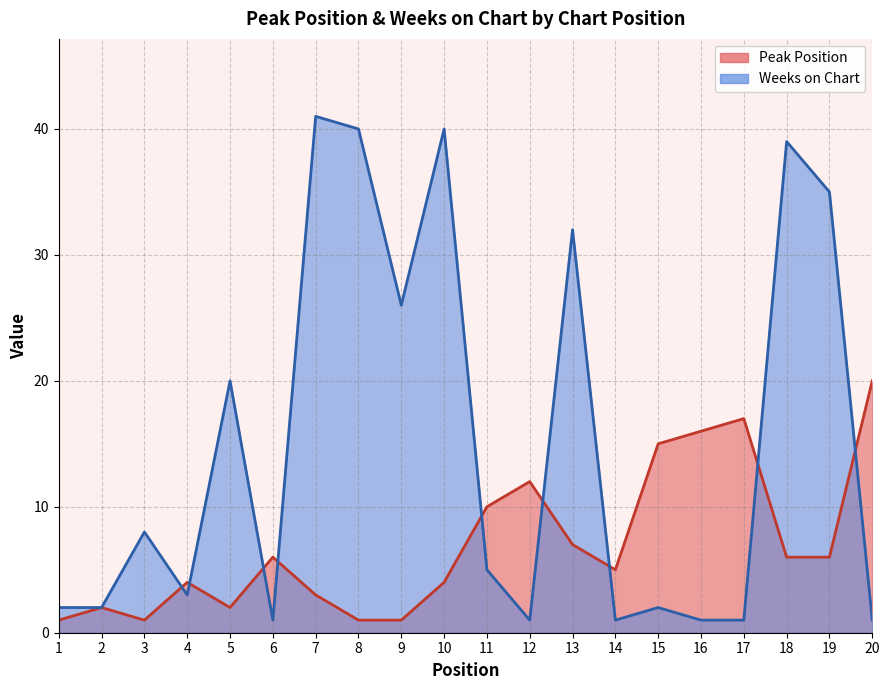

Is the value of Weeks on Chart at 3 greater than the value of Peak Position at 10?

Yes